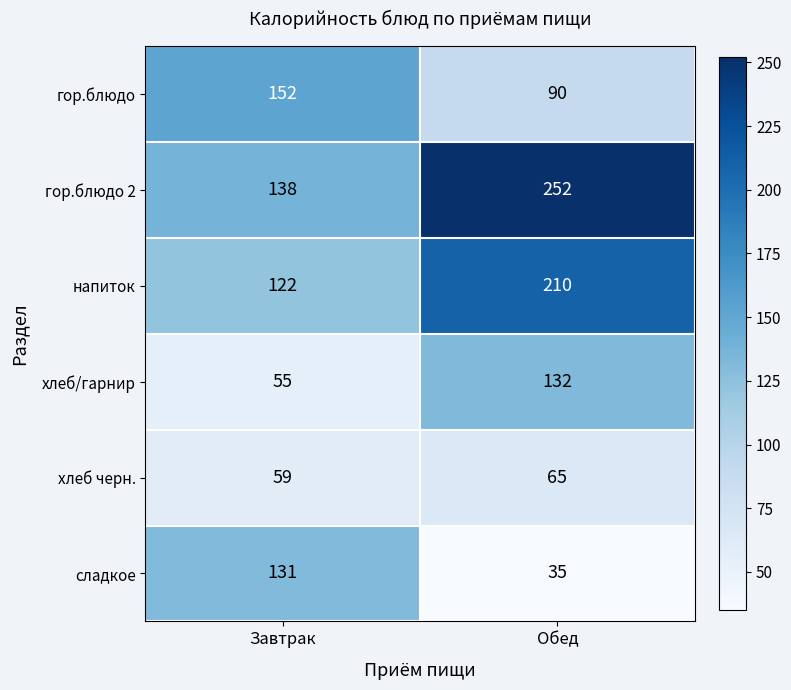

Reading left to right, extract all data points from this chart.

гор.блюдо: 152	90
гор.блюдо 2: 138	252
напиток: 122	210
хлеб/гарнир: 55	132
хлеб черн.: 59	65
сладкое: 131	35